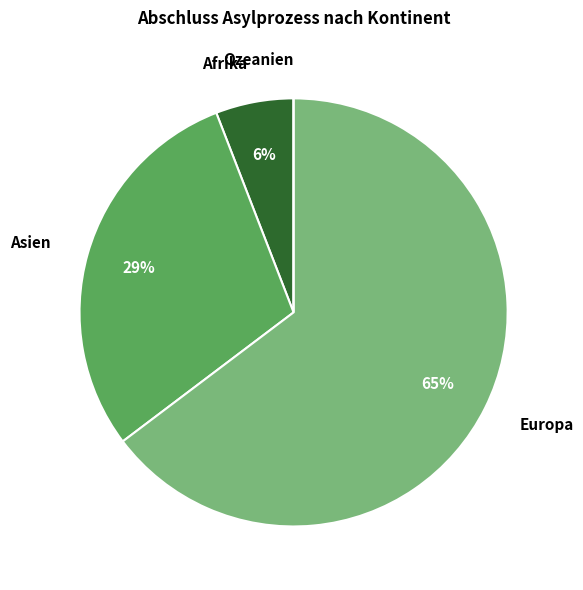

To the nearest percent, what portion does Afrika represent?

6%